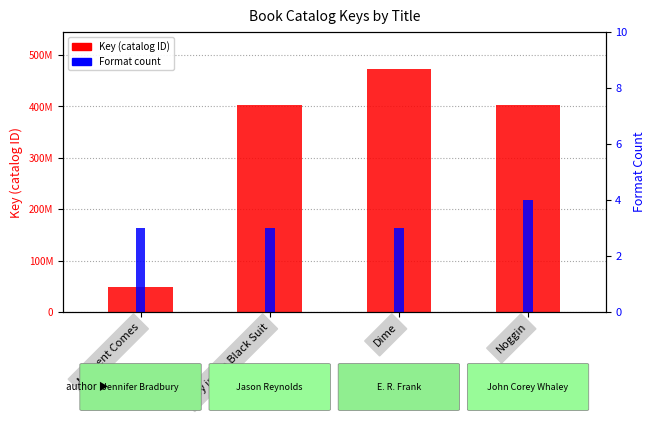

Reading left to right, list all the values displayed in this chart.

Key (catalog ID): Moment Comes=49018987	Boy in the Black Suit=403687606	Dime=473803894	Noggin=403385077
Format count: Moment Comes=3	Boy in the Black Suit=3	Dime=3	Noggin=4